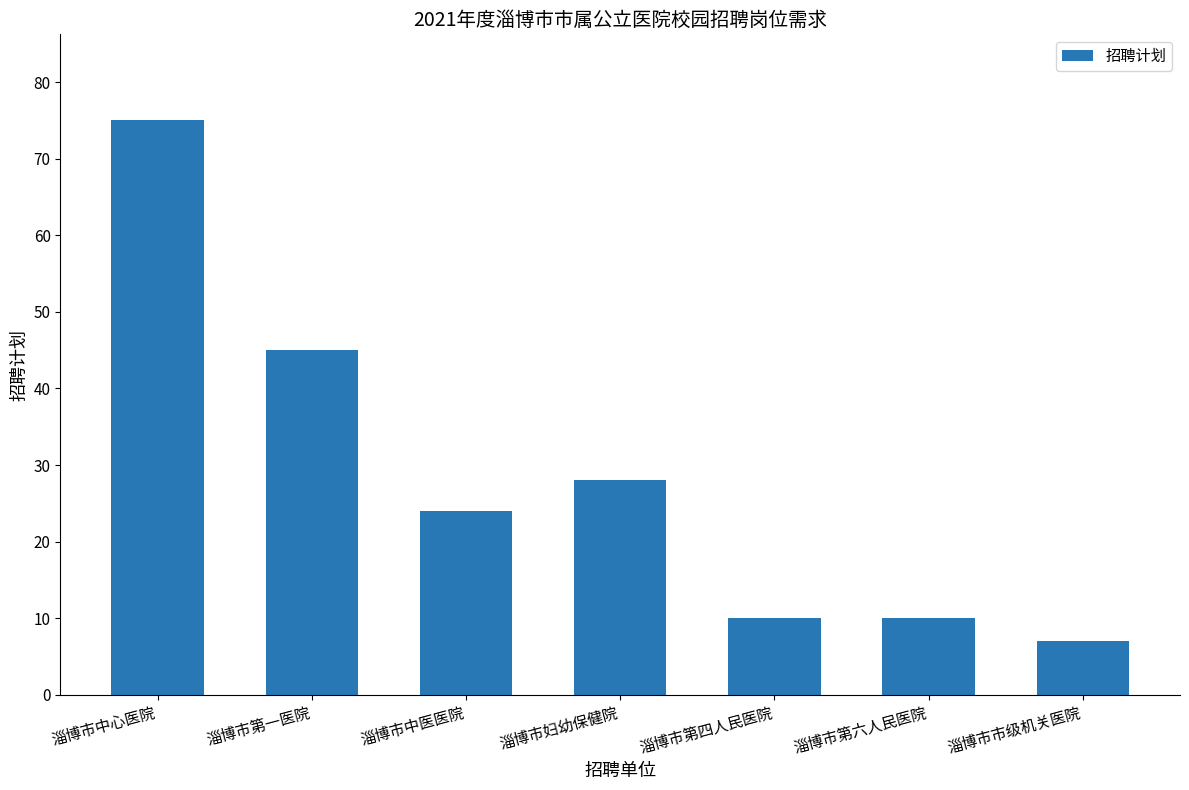

What is the label of the 1st bar from the left?

淄博市中心医院